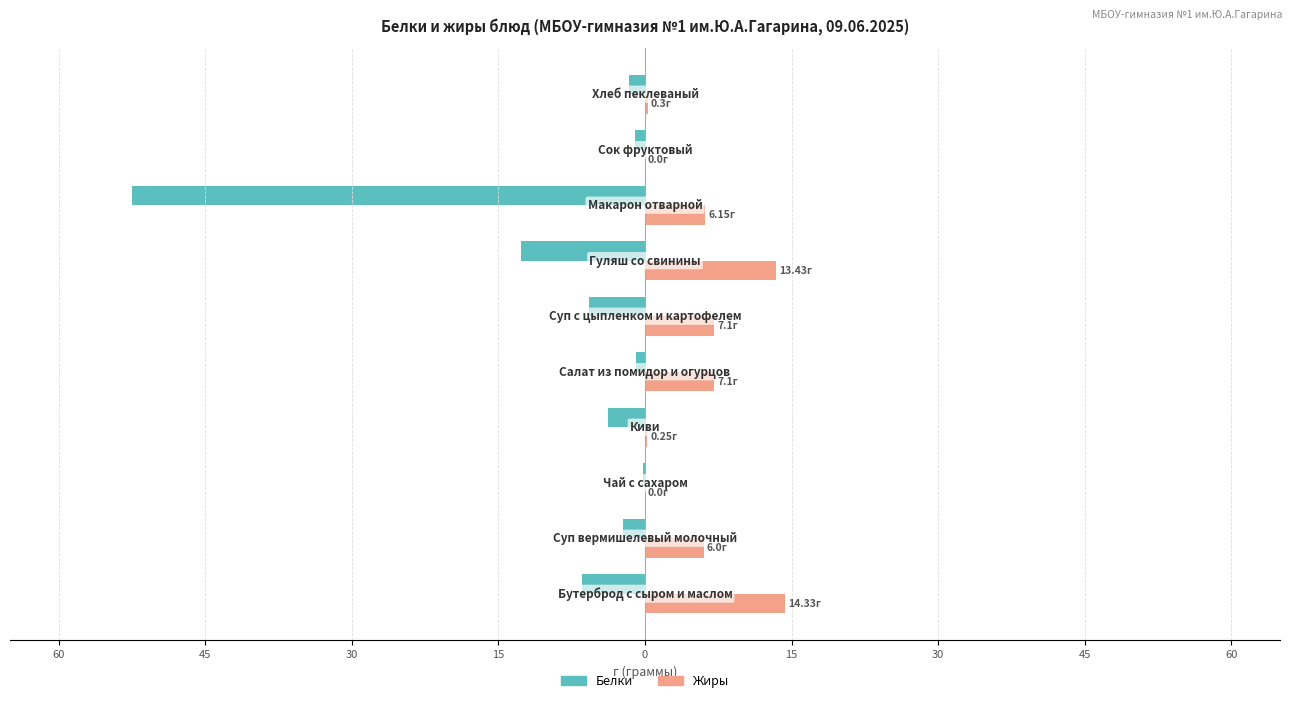

List the series in order of their overall mean, lowest first.

Белки, Жиры